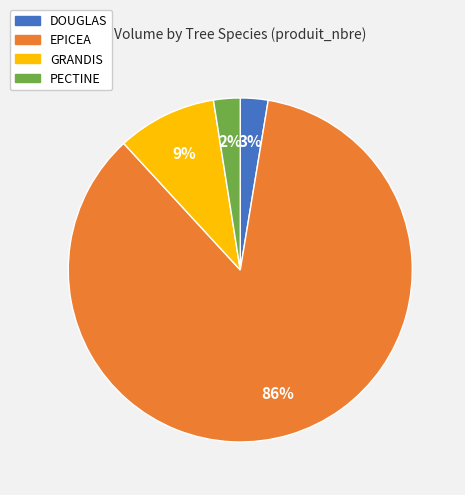

True or false: GRANDIS accounts for 9% of the total.

True